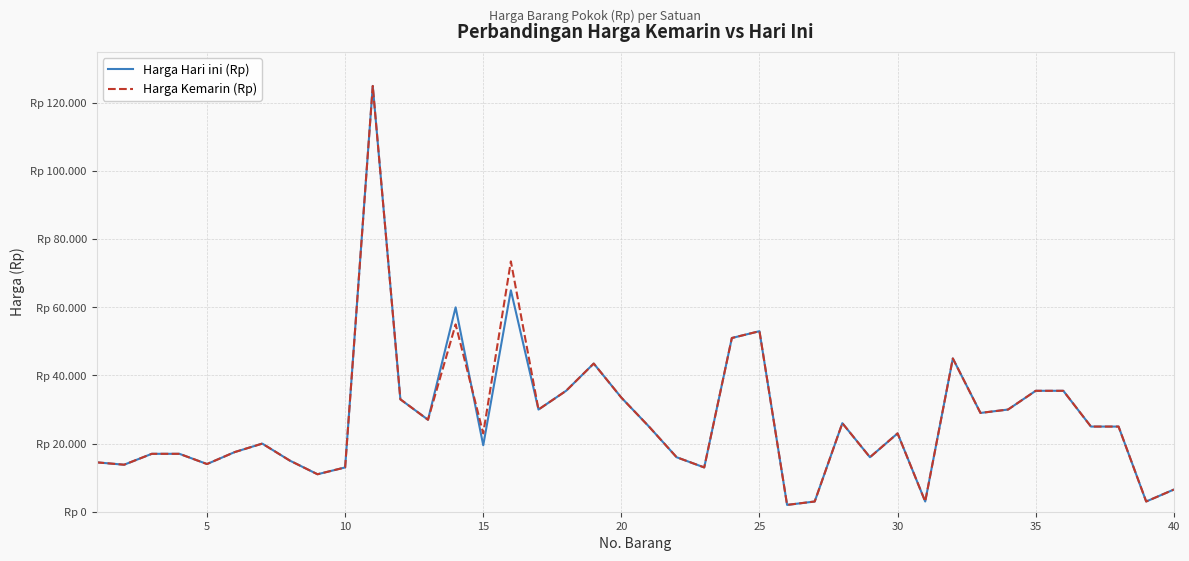

What are all the series names shown in the legend?

Harga Hari ini (Rp), Harga Kemarin (Rp)